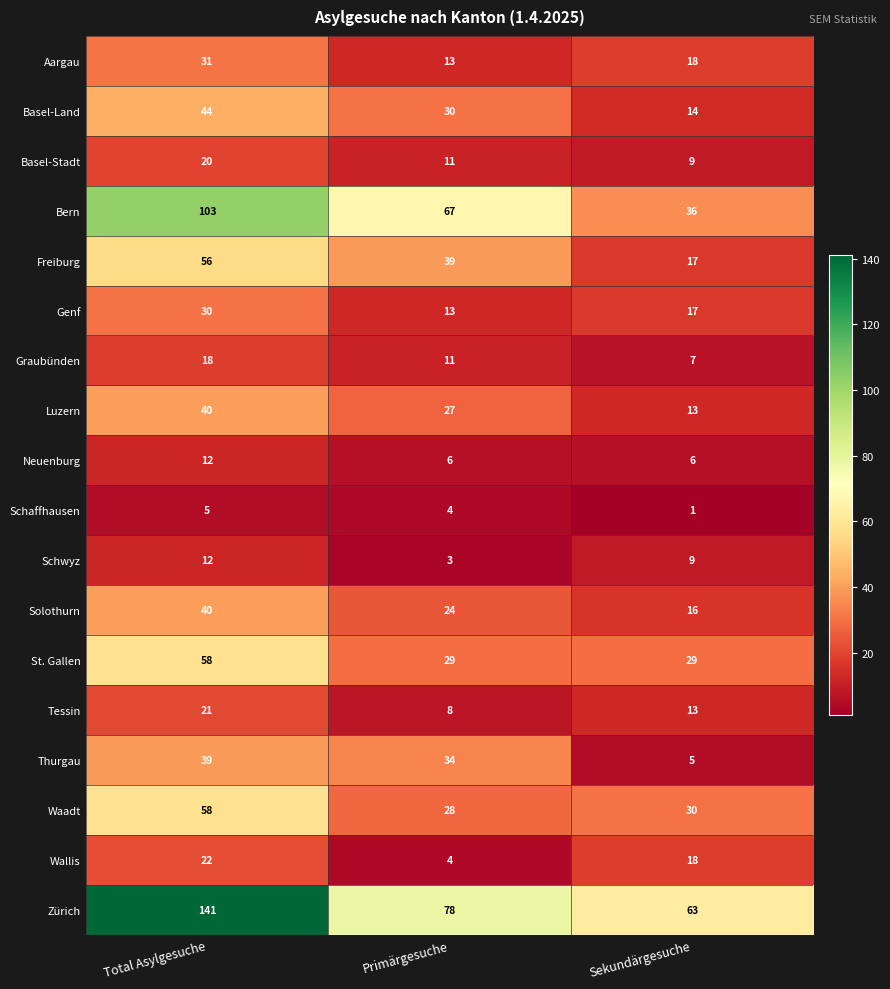

At which category does the chart reach its peak across all series?

Total Asylgesuche